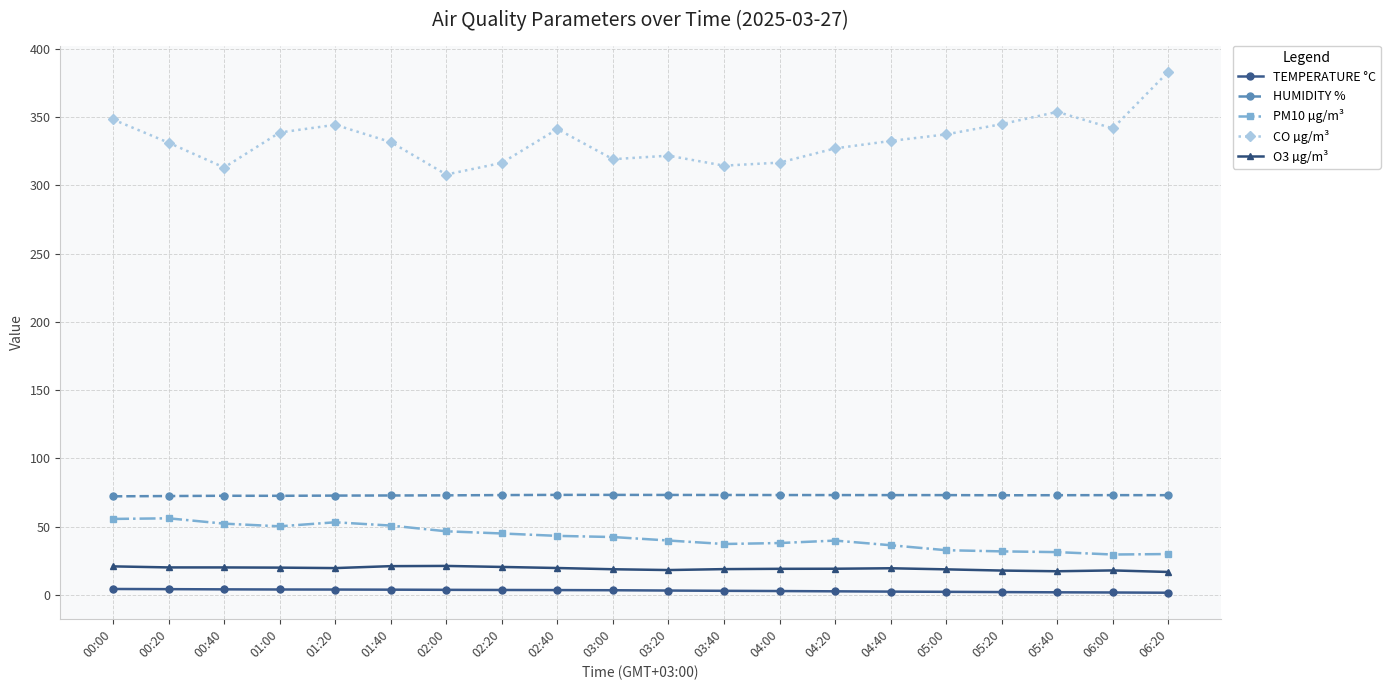

True or false: HUMIDITY % has more than 2 points higher than both neighbors.

True